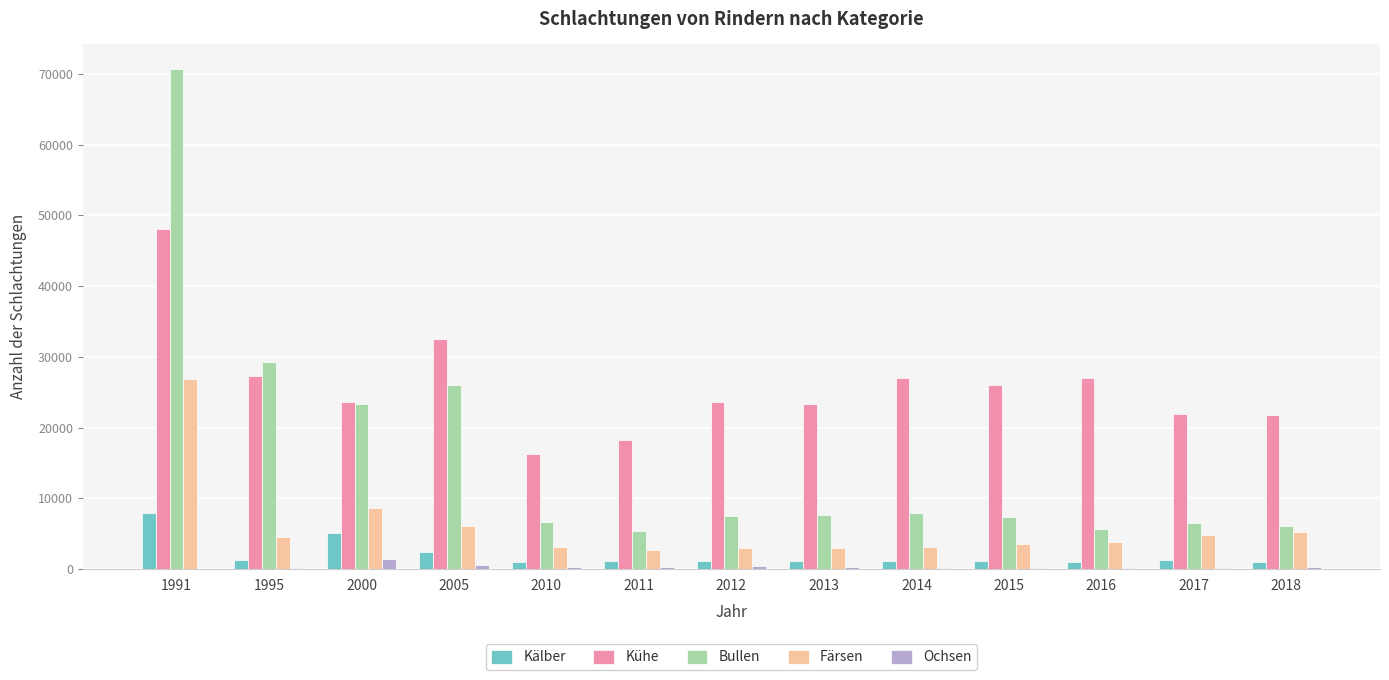

Which series changed the most between 2005 and 2012?

Bullen